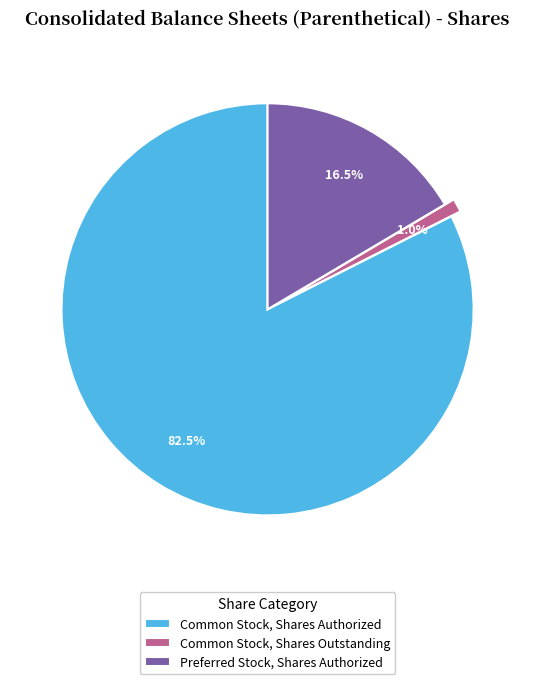

Combined, what portion of the pie is Preferred Stock, Shares Authorized and Common Stock, Shares Authorized?

99.0%